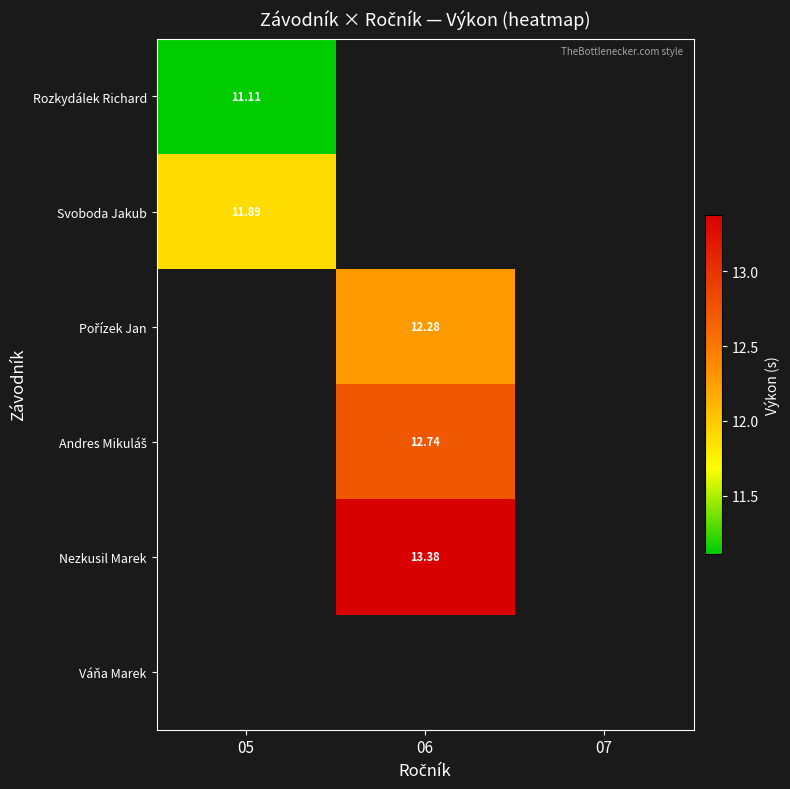

At which category does the chart reach its minimum across all series?

05